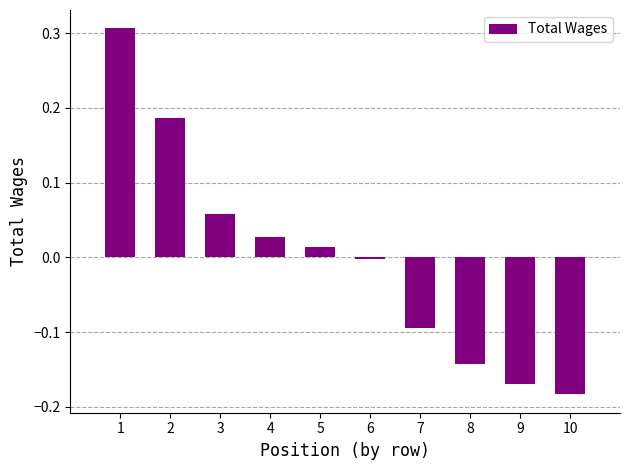

Does the chart contain stacked bars?

No